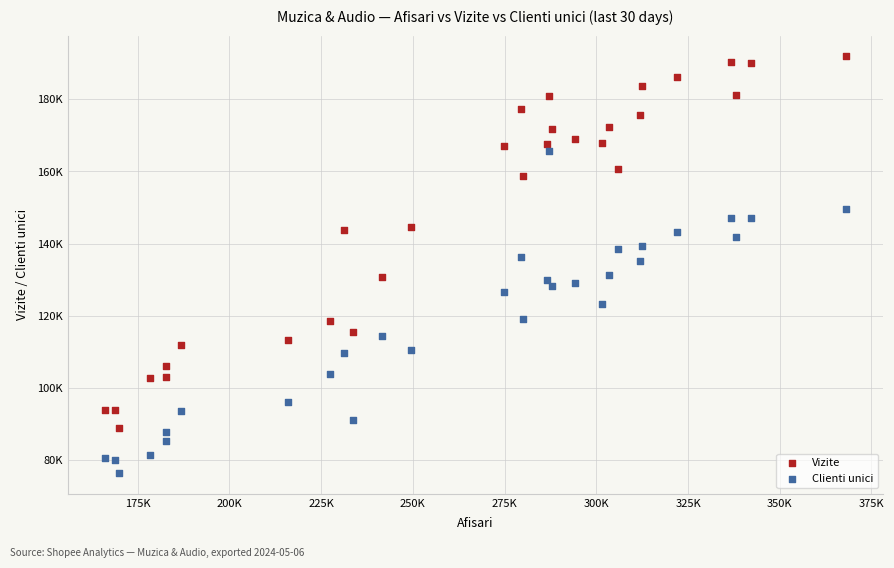

What are all the series names shown in the legend?

Vizite, Clienti unici